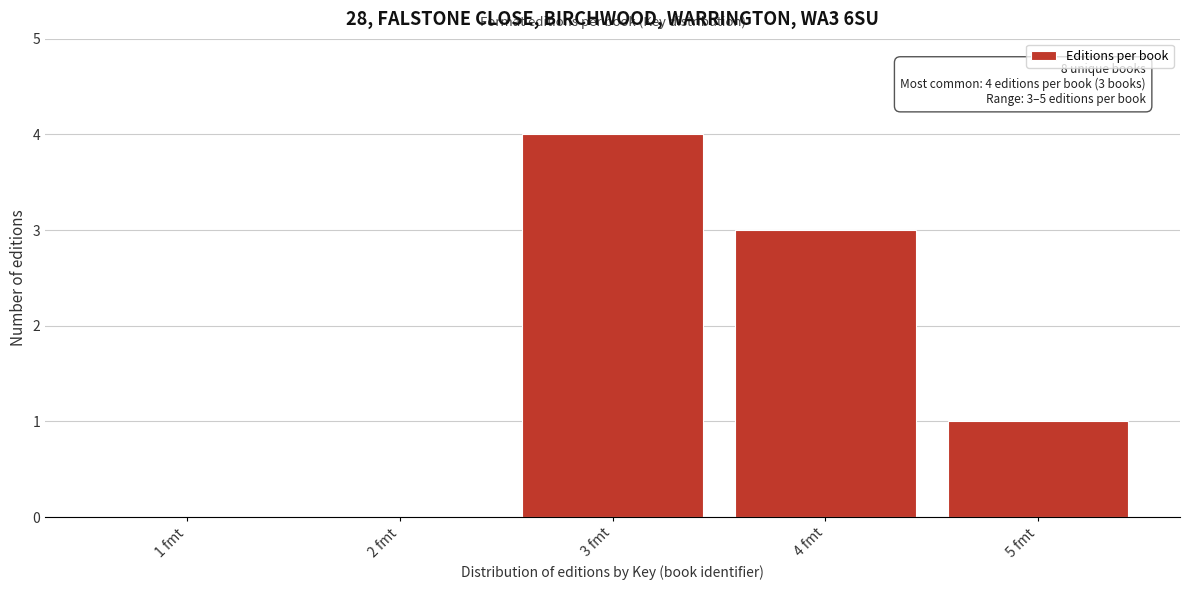

Reading left to right, extract all data points from this chart.

1 fmt=0	2 fmt=0	3 fmt=4	4 fmt=3	5 fmt=1